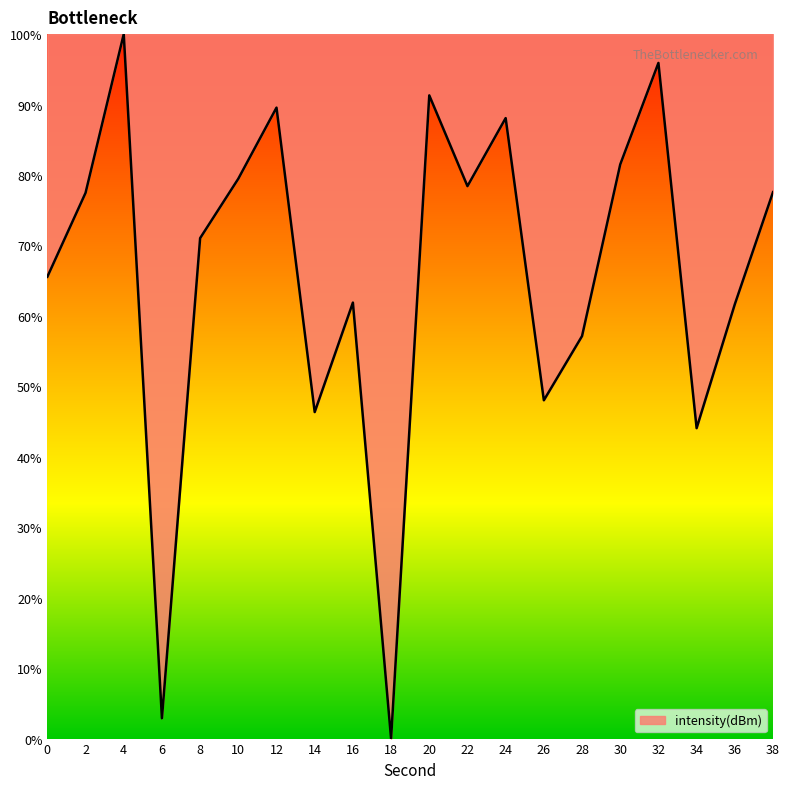

At which category does the chart reach its peak across all series?

4